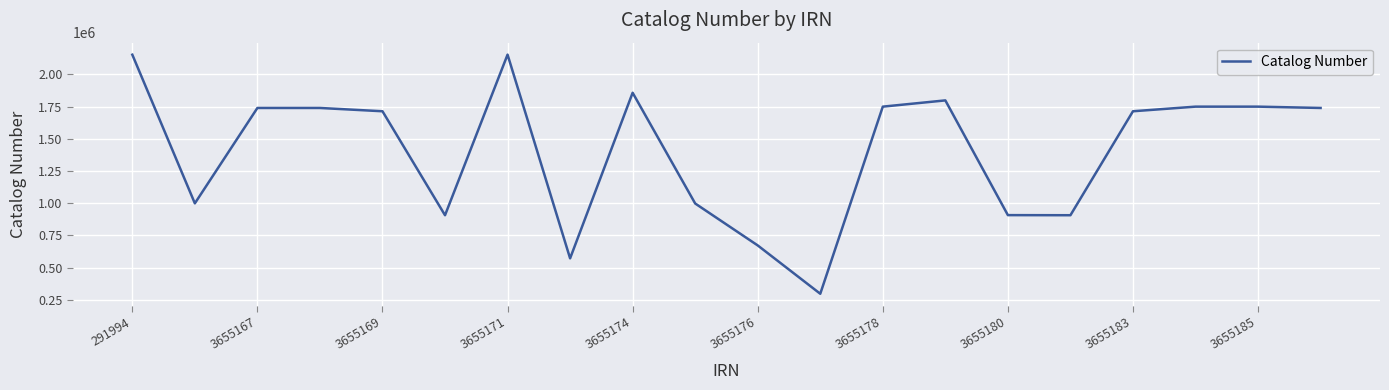

What is the difference between the maximum and minimum values?

1855417